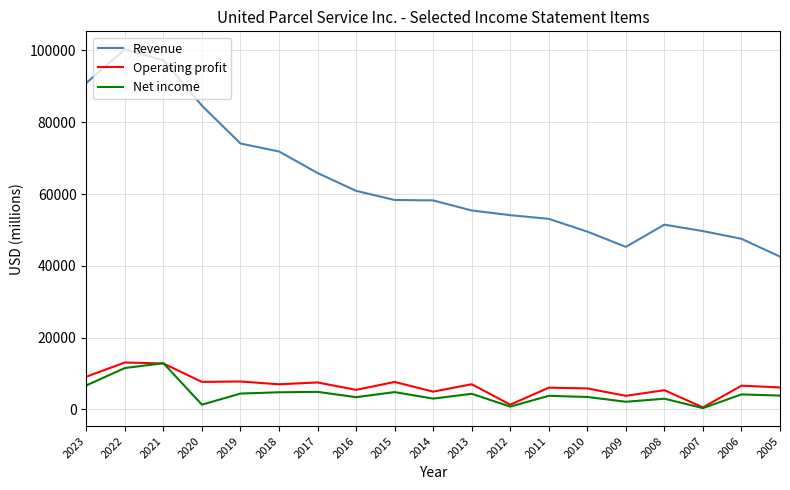

What is the average value of the Revenue series?

63756